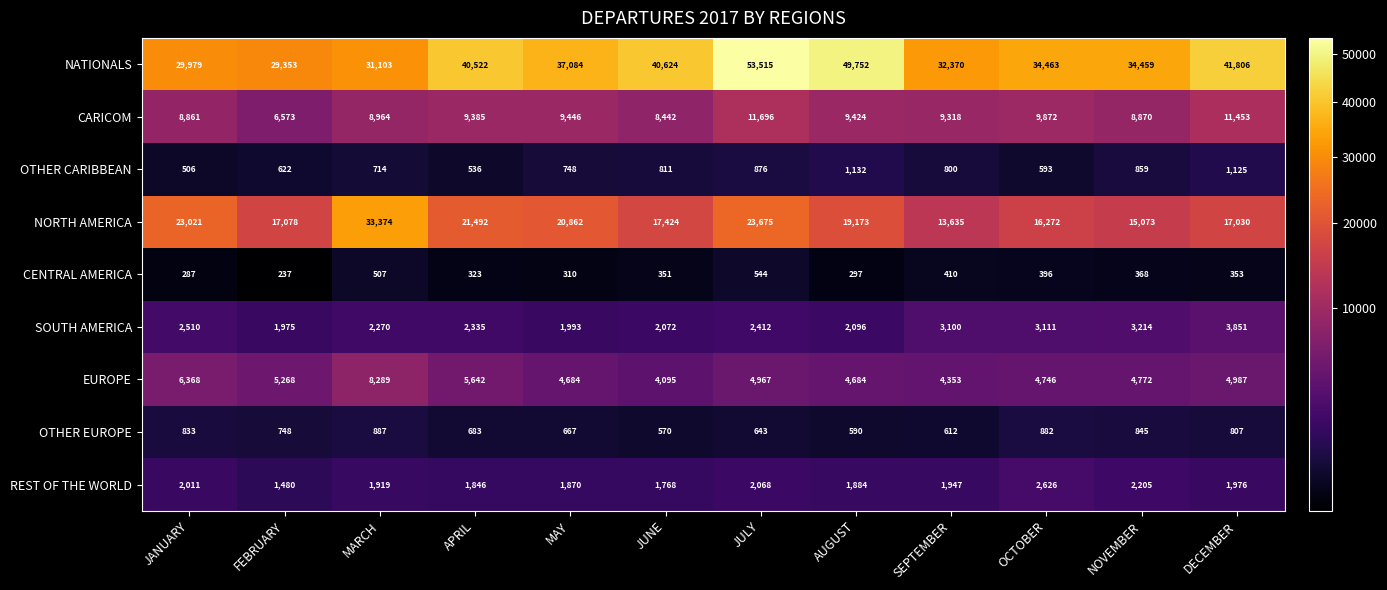

What is the total value across all series at FEBRUARY?

63334